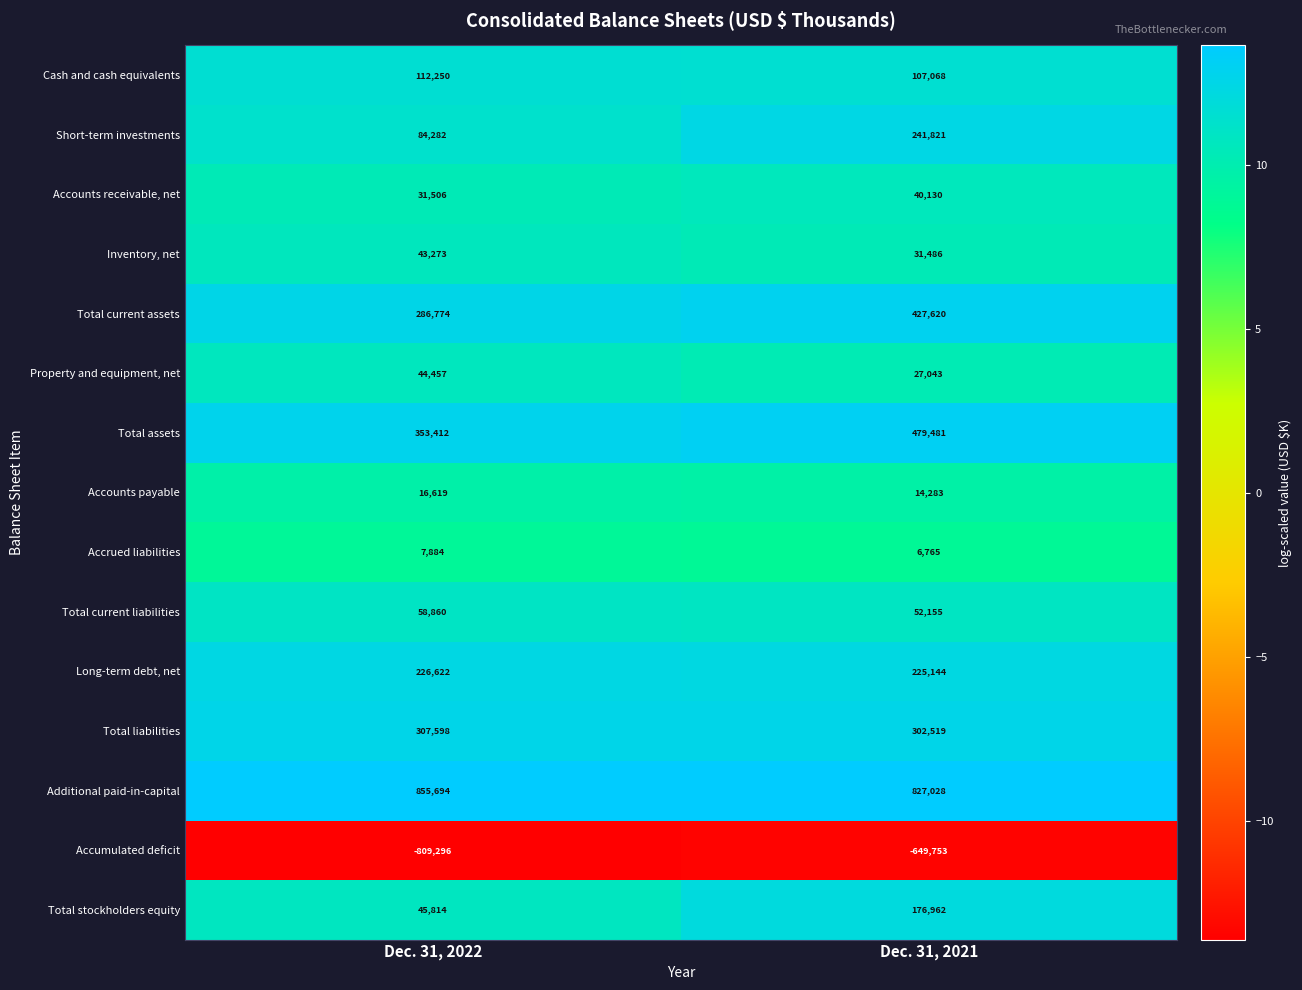

What is the difference between the highest and lowest values at Dec. 31, 2021?

1476781